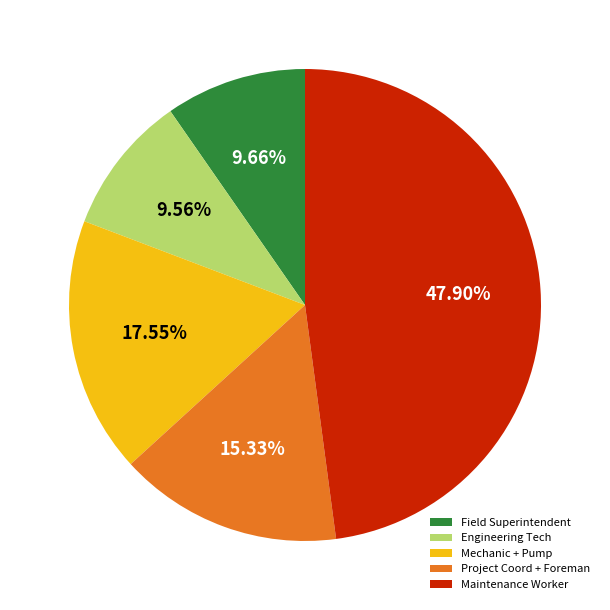

Do Maintenance Worker and Project Coord + Foreman together represent more than half of the pie?

Yes